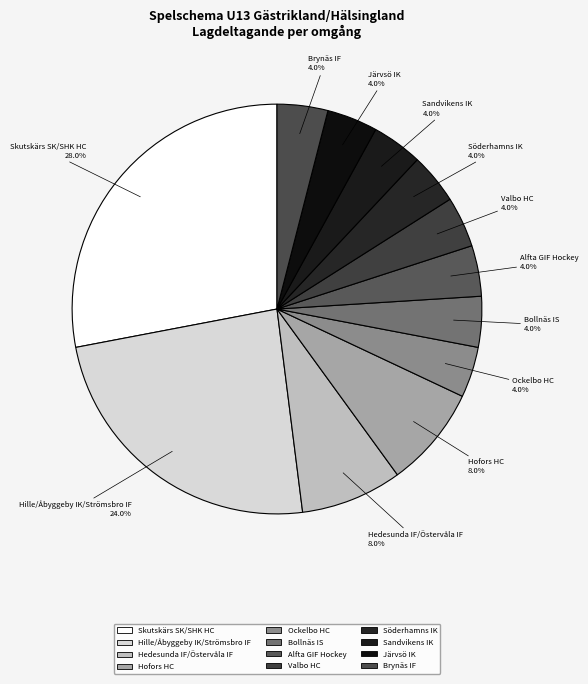

Is it true that Valbo HC is 4% of the pie?

True